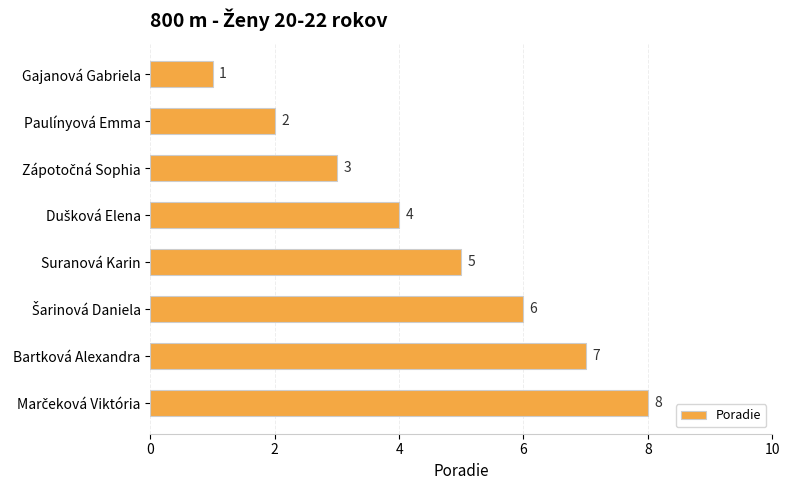

The value at Paulínyová Emma is 2. True or false?

True